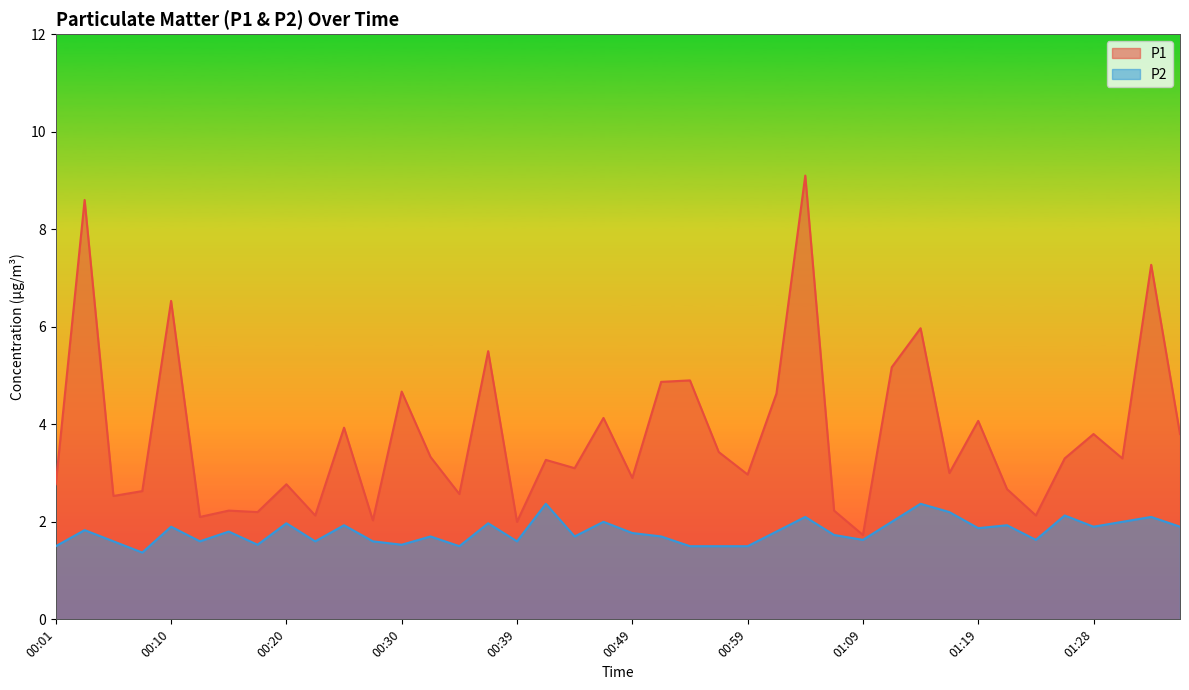

What is the difference between the maximum and minimum values in the P1 series?

7.4